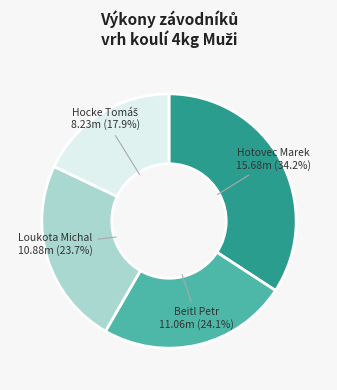

Is there a majority slice in this chart?

No